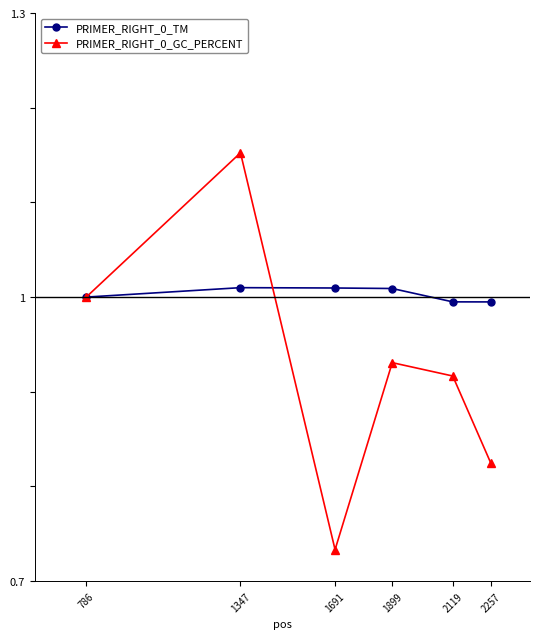

Which category has the highest value in the PRIMER_RIGHT_0_GC_PERCENT series?

1347